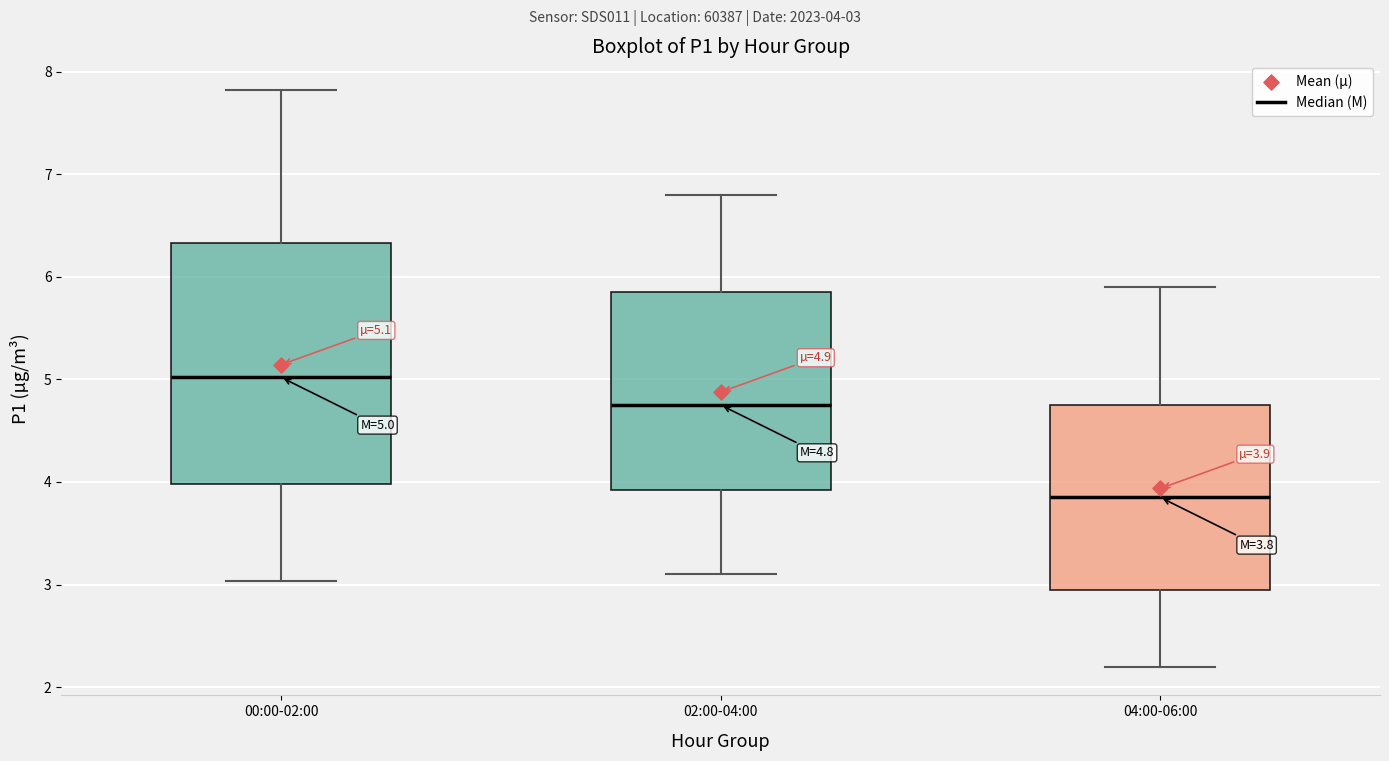

Comparing the boxes themselves (not the whiskers), which one is the tallest?

00:00-02:00